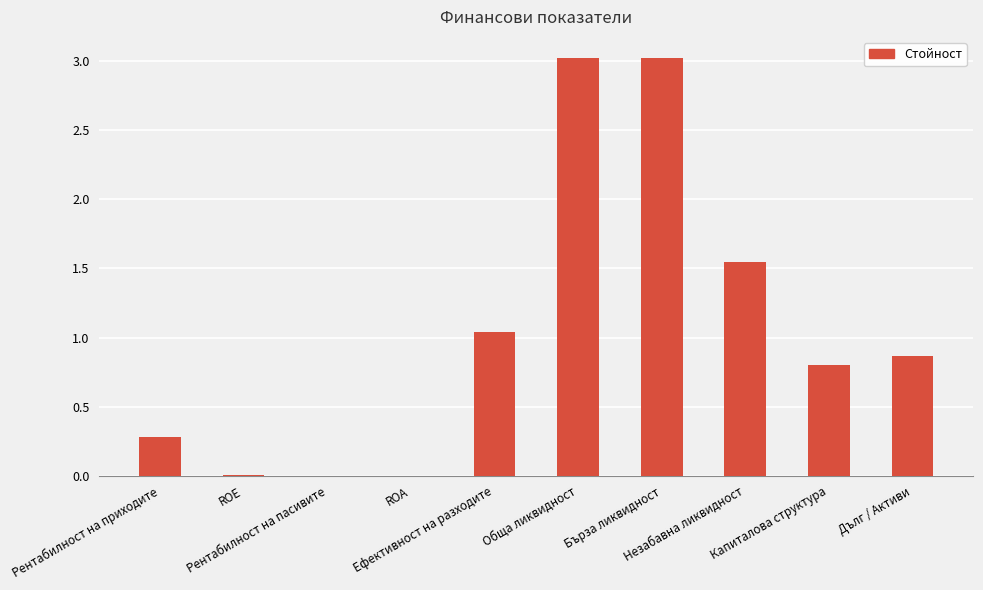

What is the sum of all values?

10.6